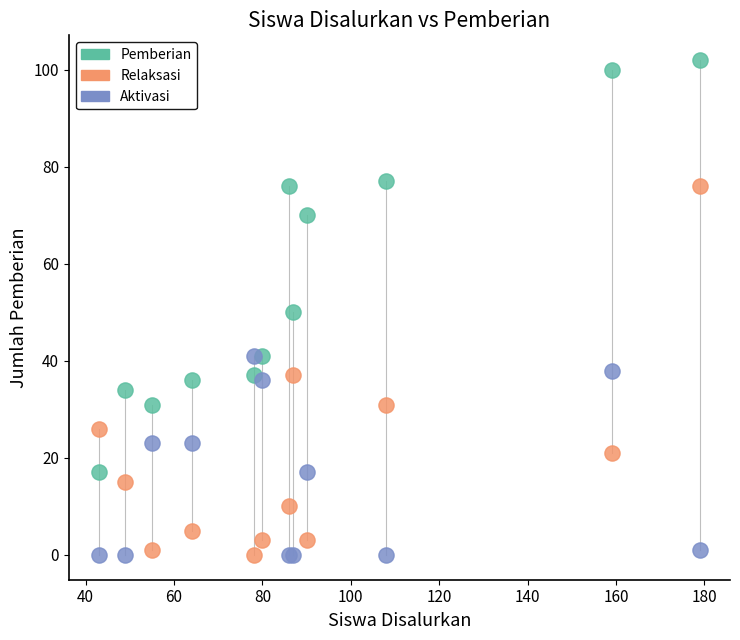

Which series reaches the maximum Y coordinate?

Pemberian